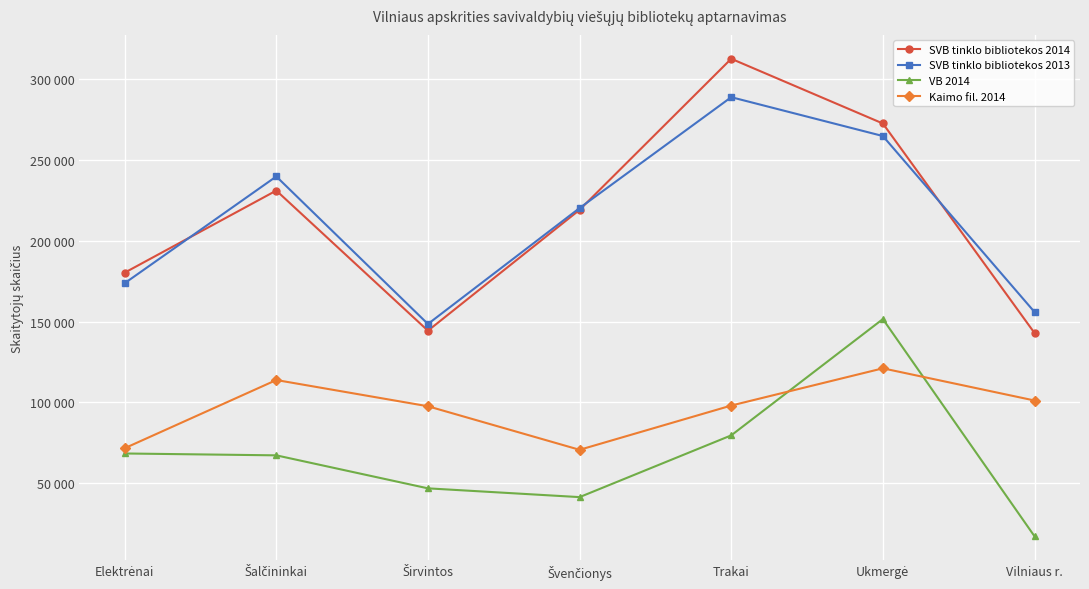

Which category has the lowest value in the VB 2014 series?

Vilniaus r.